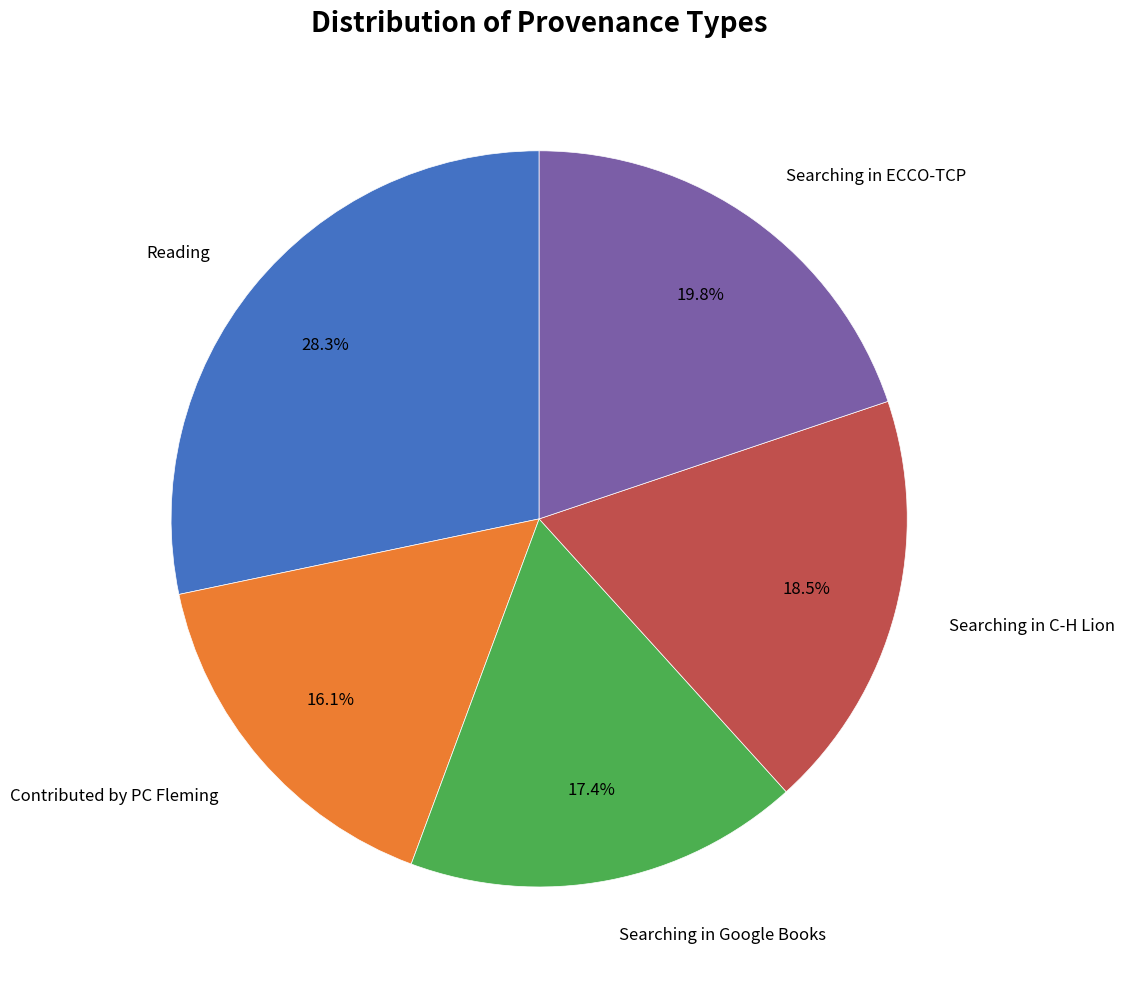

Does Searching in Google Books represent more than half of the total?

No